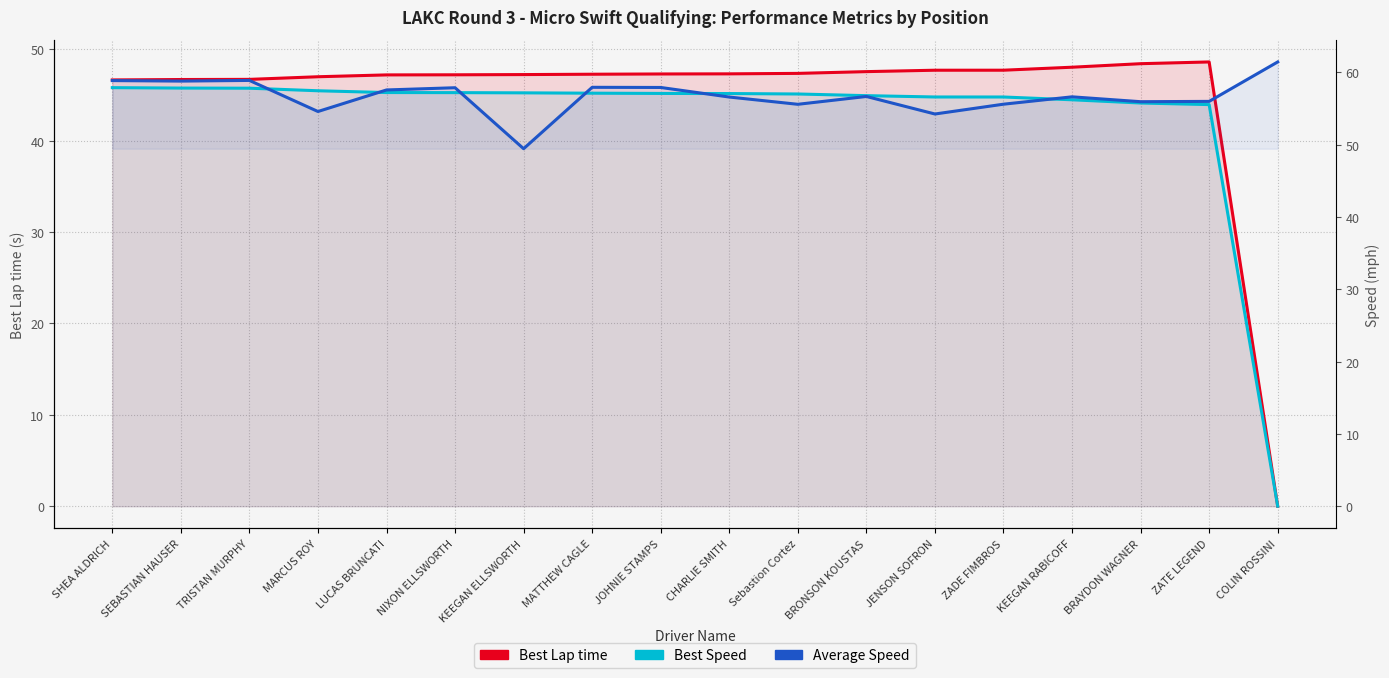

Is it true that Best Lap time equals 16.7 at TRISTAN MURPHY?

False